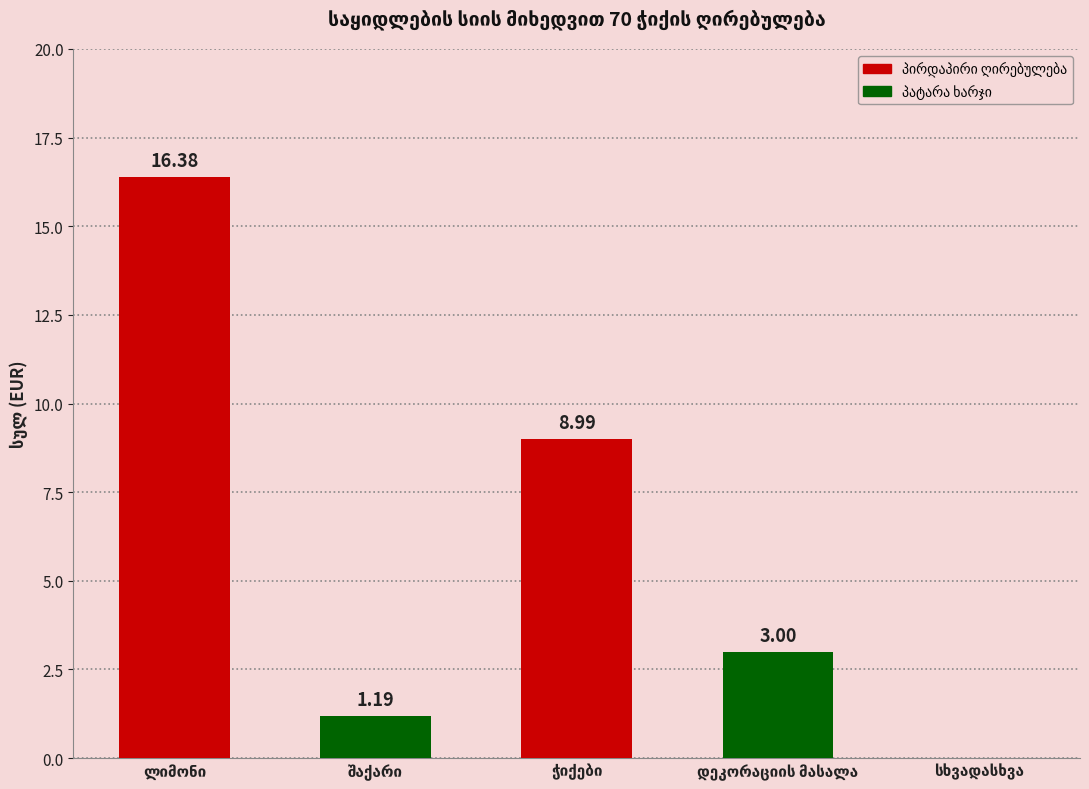

What is the sum of all values?

29.6